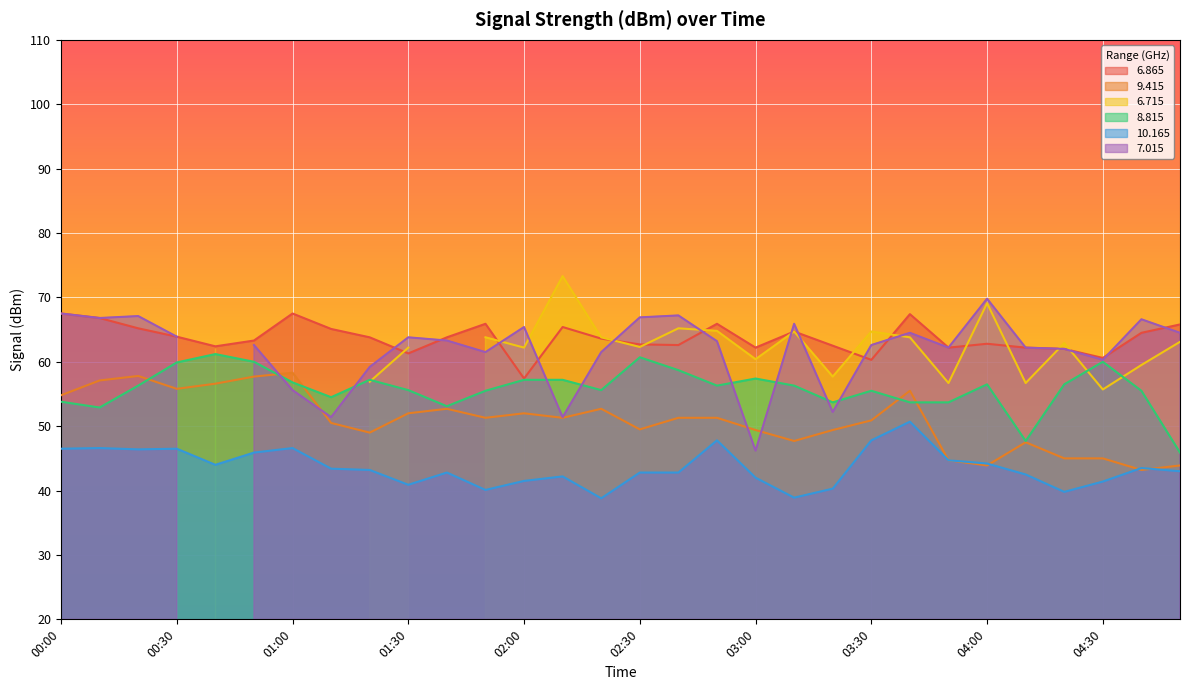

Which category has the lowest value in the   6.865 series?

02:00